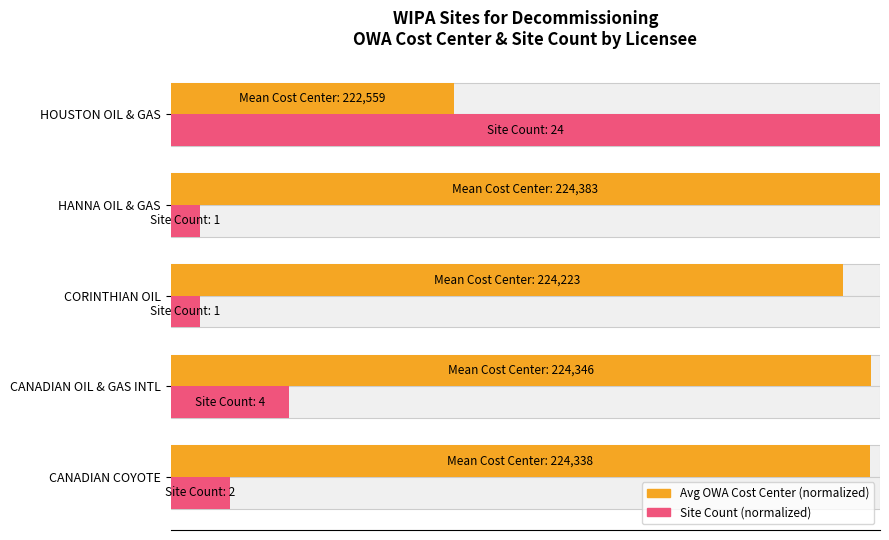

How many distinct data groups are displayed?

2